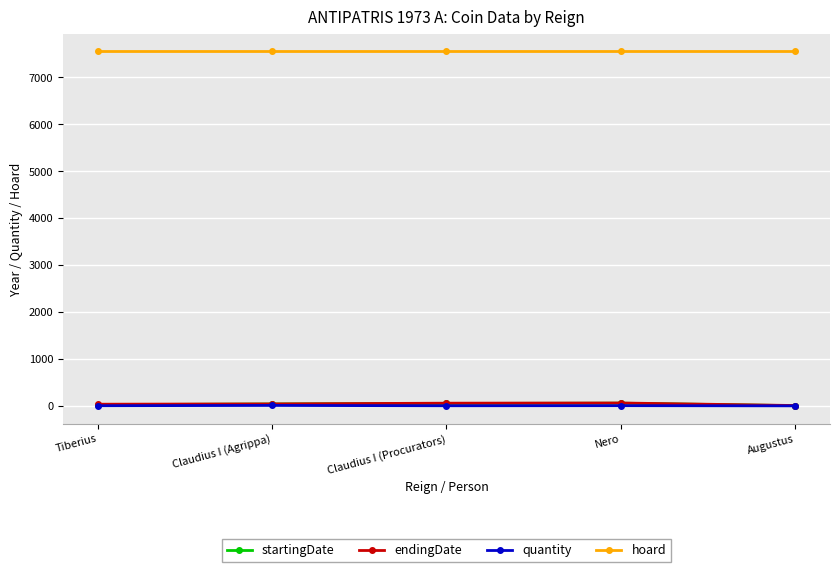

Is the value of hoard at Claudius I (Procurators) greater than the value of quantity at Nero?

Yes